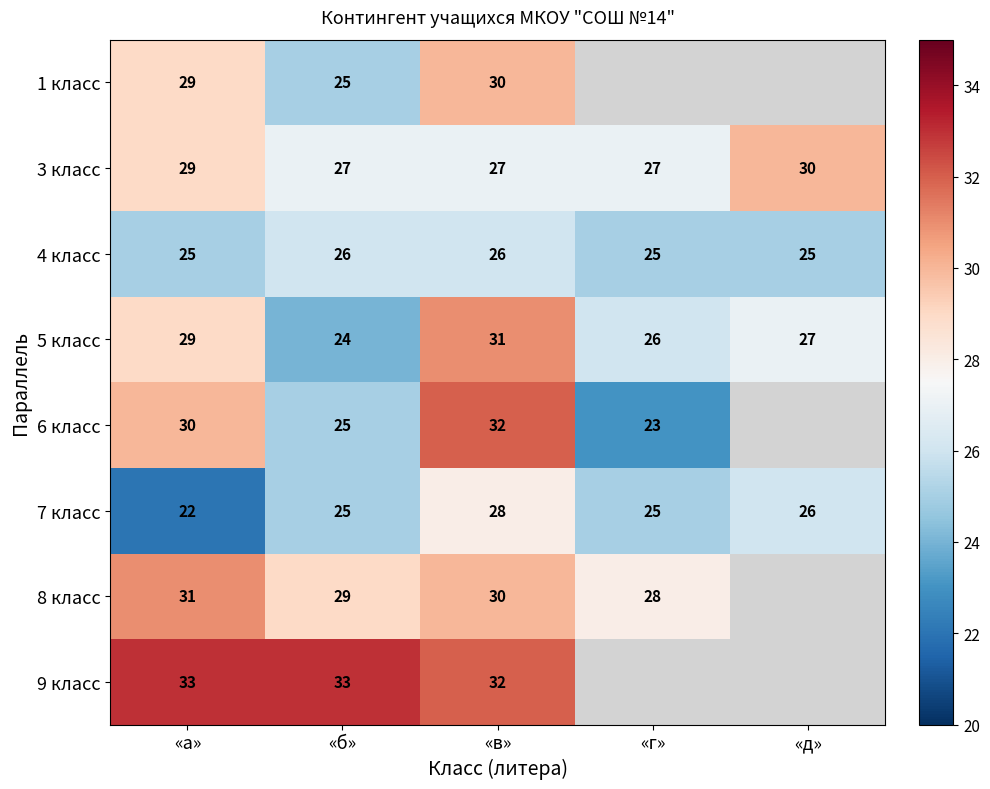

How many 5 класс values are between 26 and 29?

3